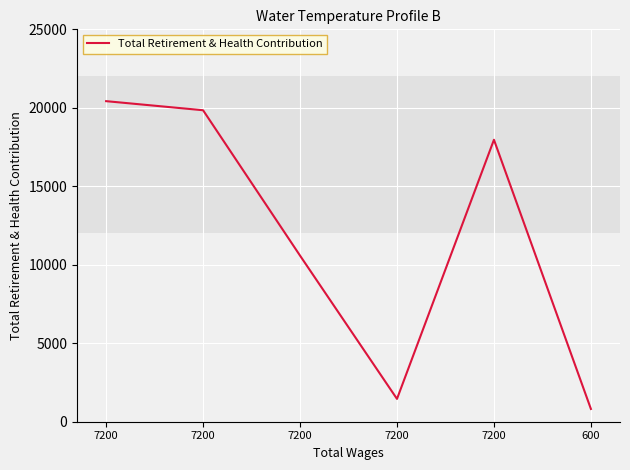

The value at 7200 is 19845. True or false?

True